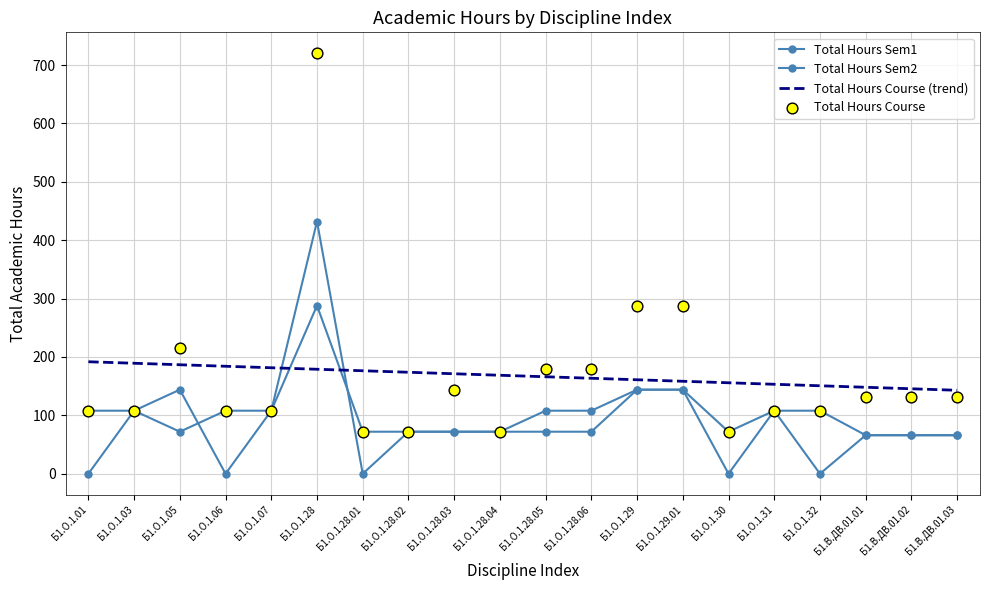

Is the value of Total Hours Sem1 at Б1.О.1.06 greater than the value of Total Hours Sem2 at Б1.О.1.32?

Yes